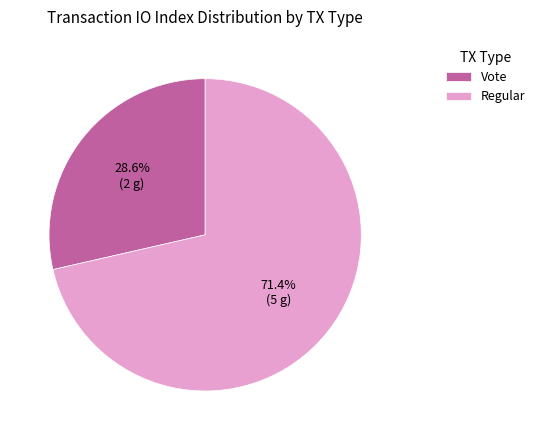

How many slices are in this pie chart?

2